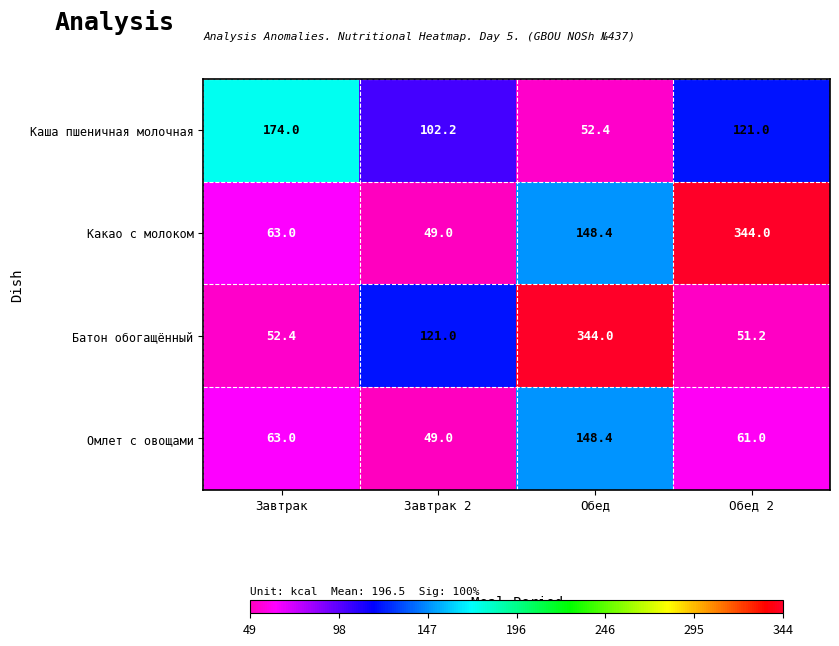

Where does the Какао с молоком series first go above 148?

Обед